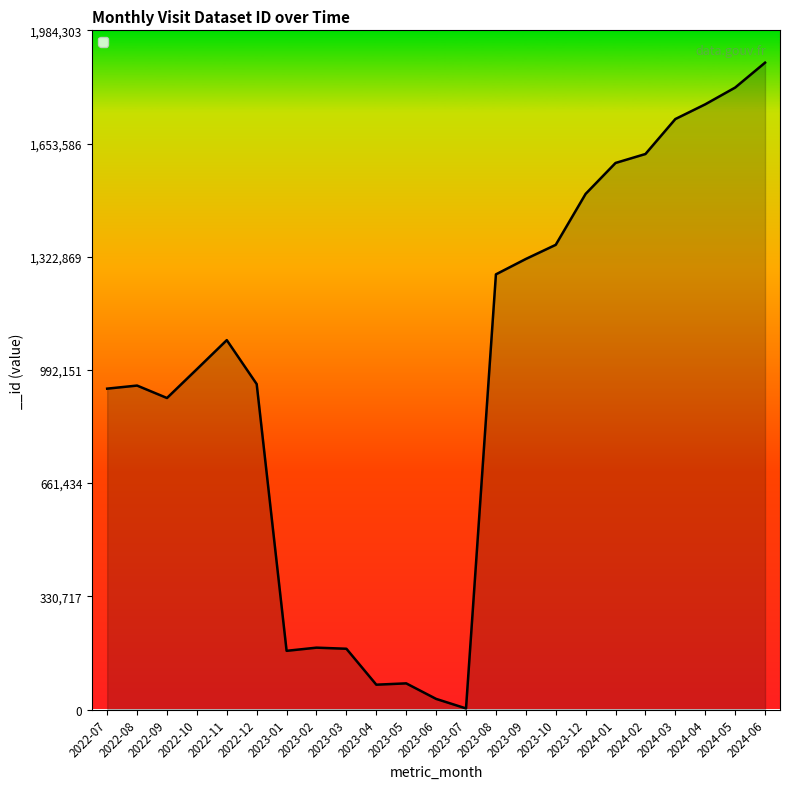

What is the ratio of the value at 2022-10 to the value at 2023-09?

0.8